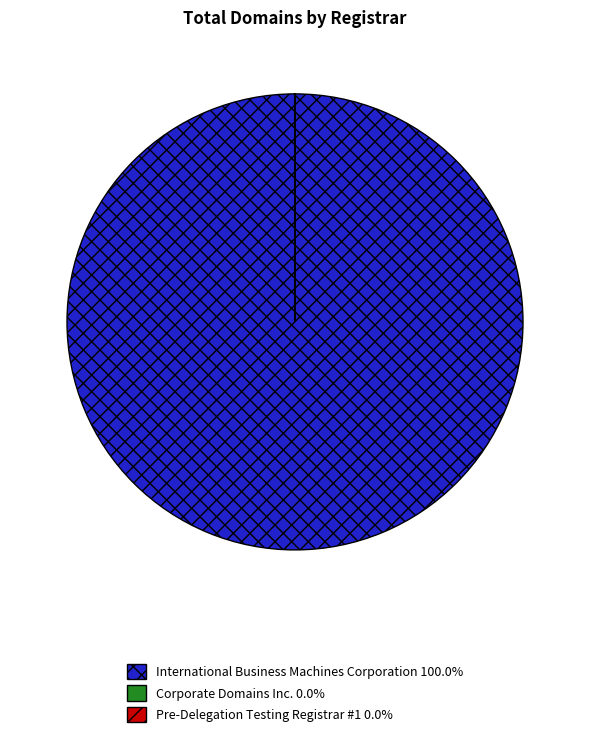

Which category has the biggest portion of the pie?

International Business Machines Corporation